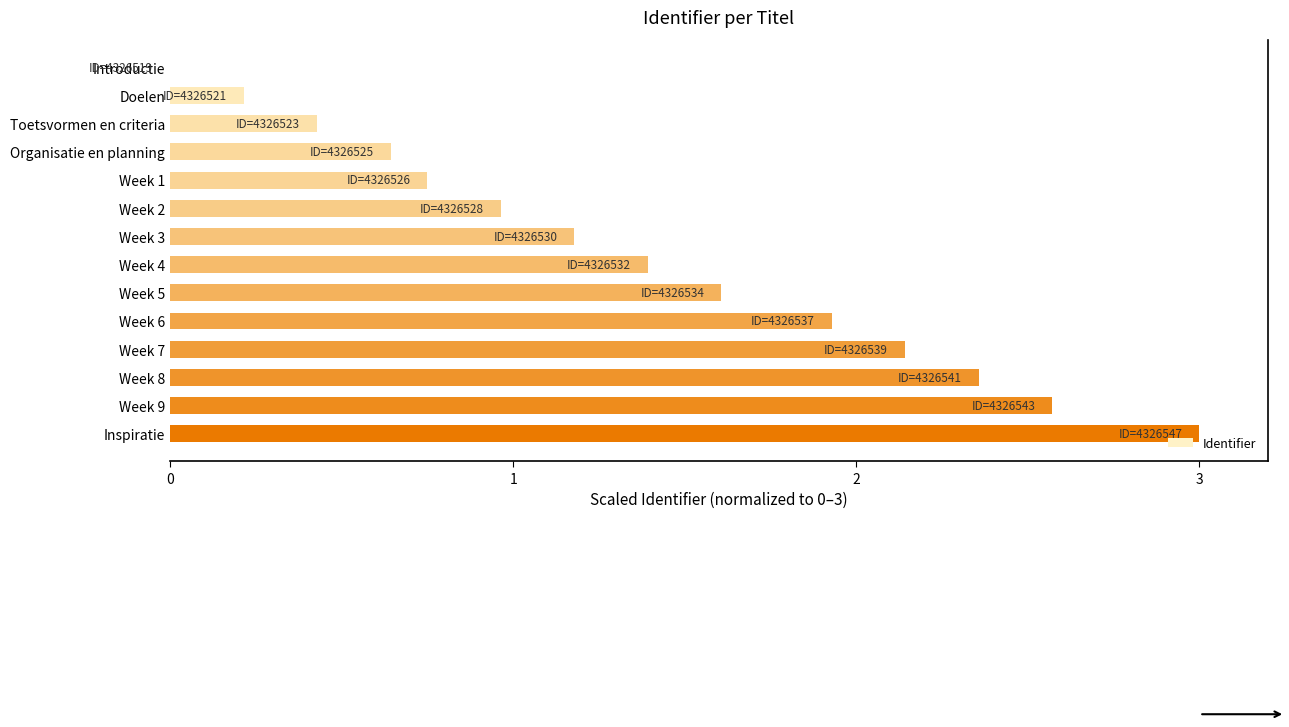

What is the sum of the values at Week 6 and Inspiratie?

4.9